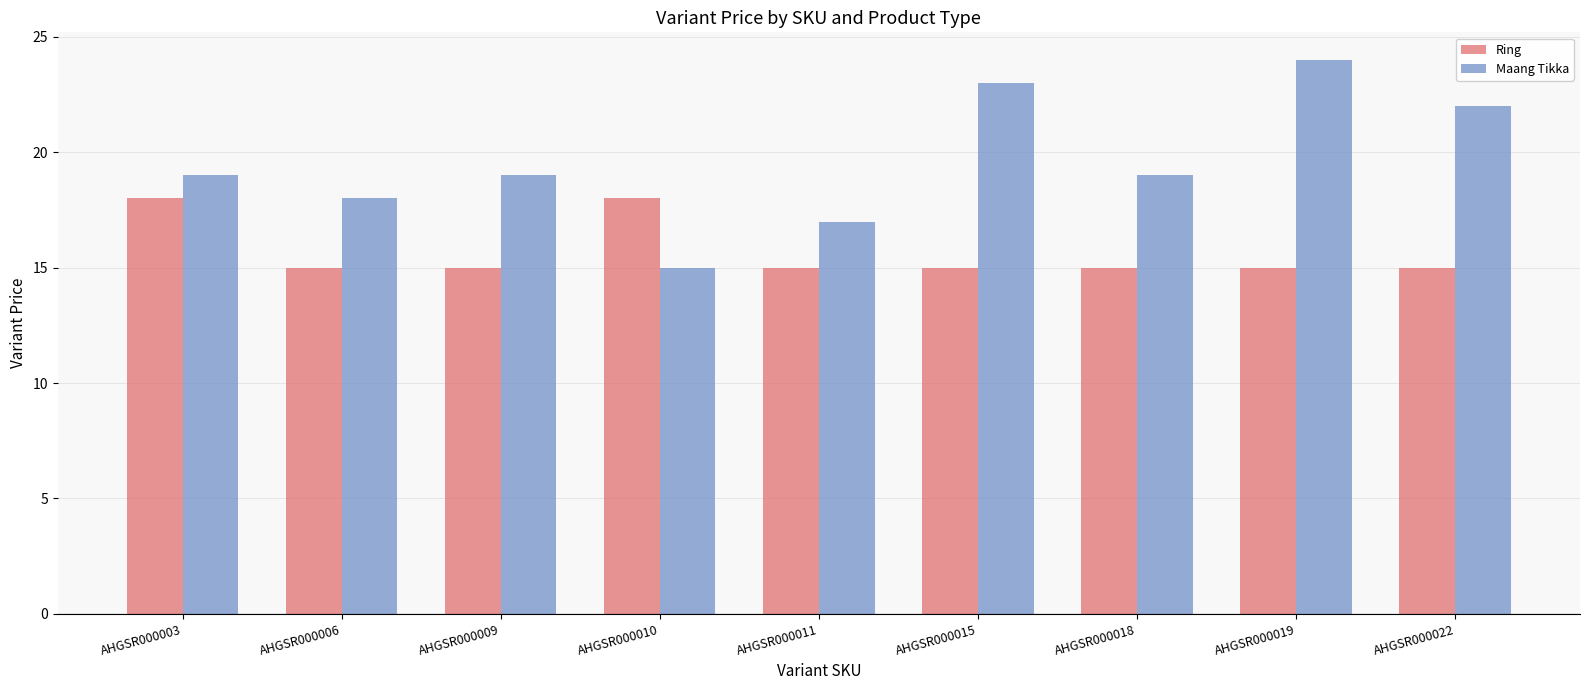

What is the sum of all Ring values?

141